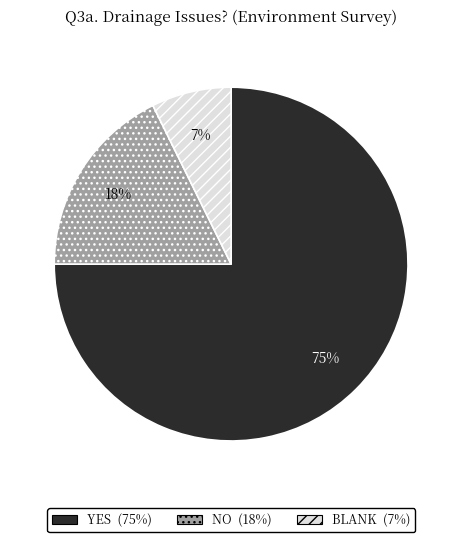

Is YES the majority of the pie?

Yes